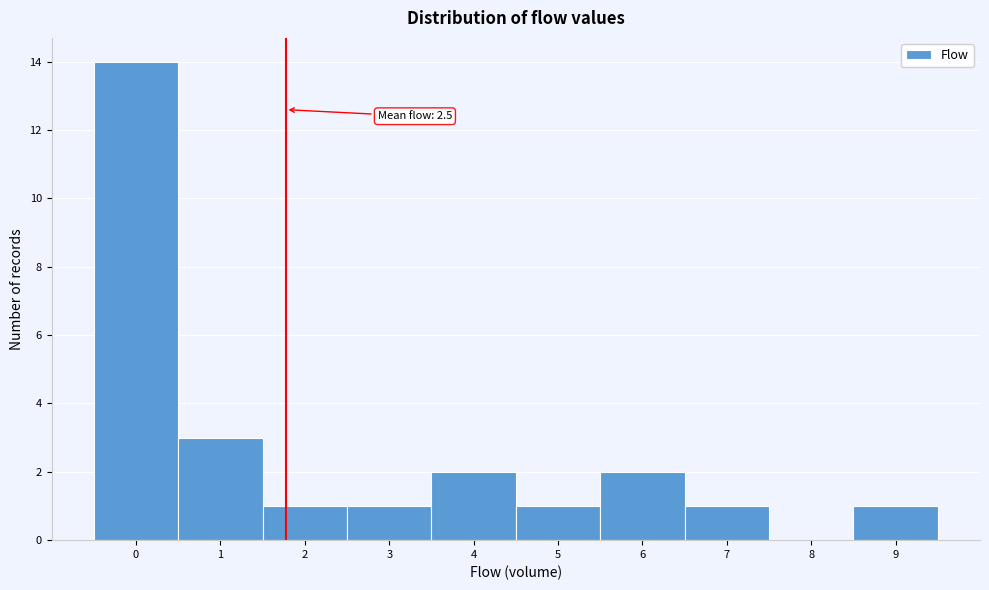

Reading left to right, list all the values displayed in this chart.

0=14	1=3	2=1	3=1	4=2	5=1	6=2	7=1	8=0	9=1